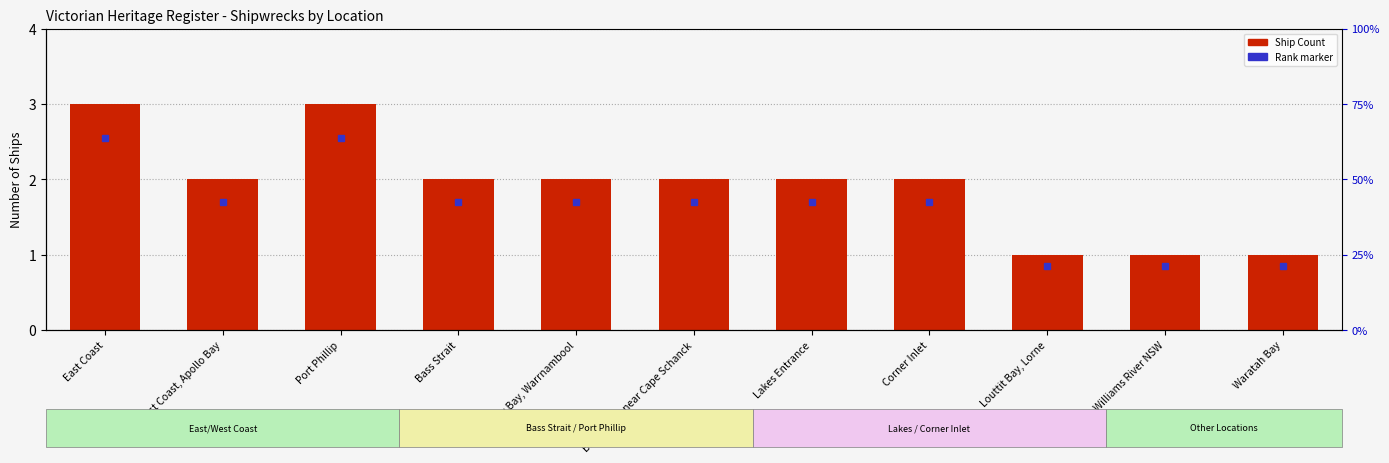

Reading left to right, extract all data points from this chart.

3	2	3	2	2	2	2	2	1	1	1